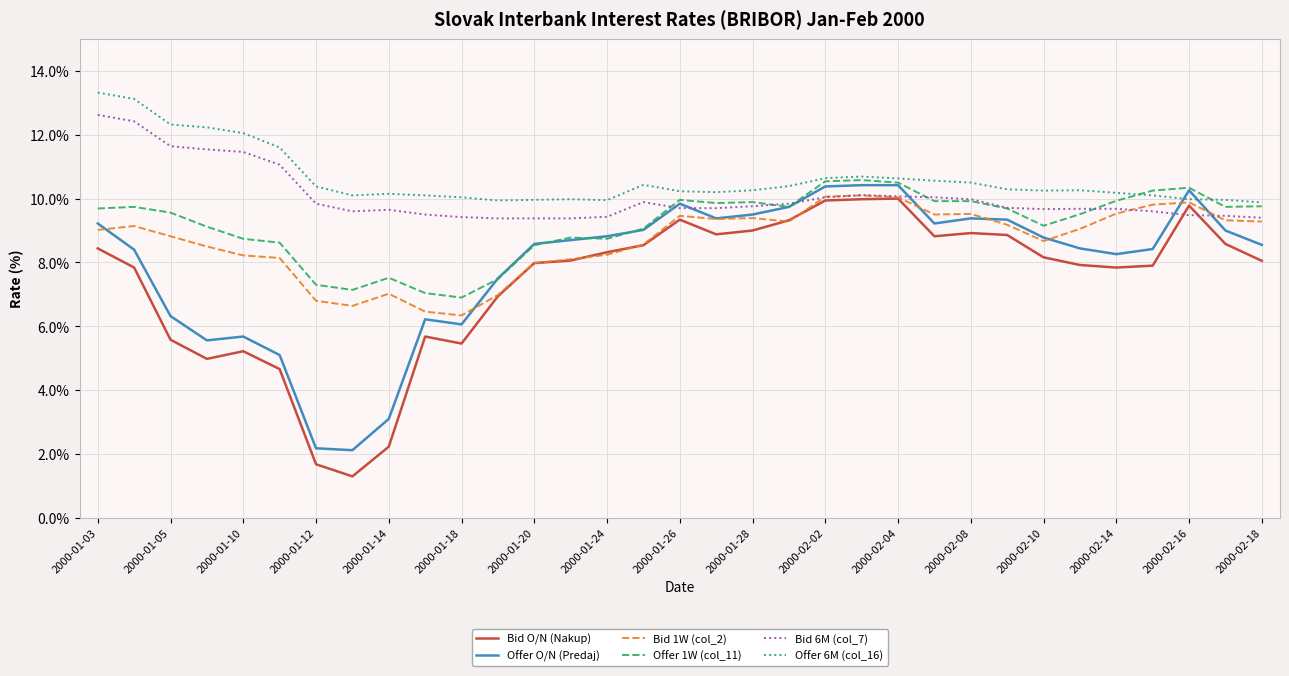

Which series has the widest spread of values?

Bid O/N (Nakup)